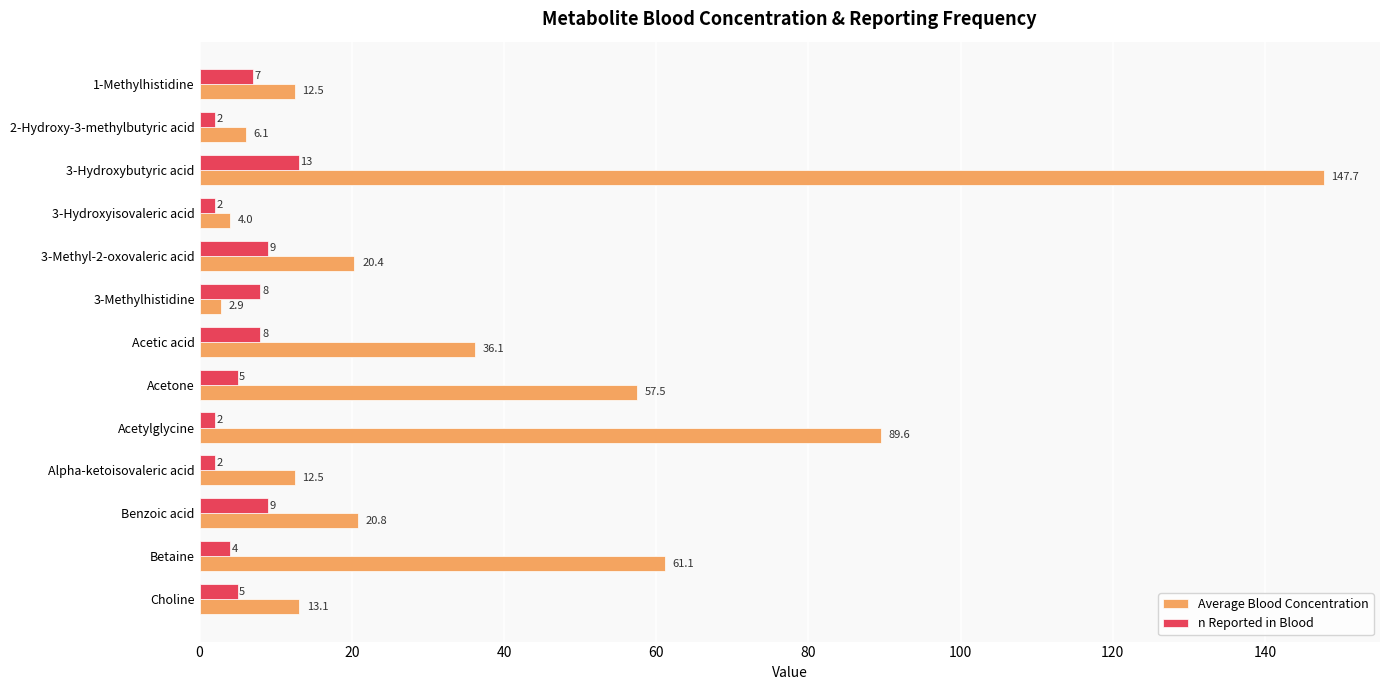

What is the total value across all series at 3-Hydroxyisovaleric acid?

6.0